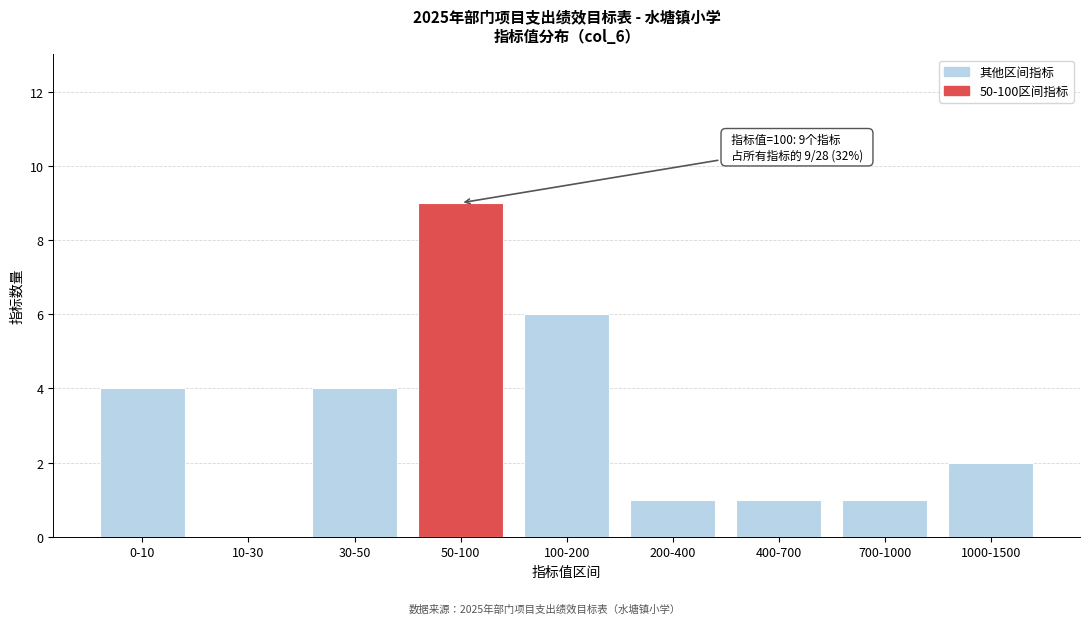

Reading left to right, list all the values displayed in this chart.

0-10=4	10-30=0	30-50=4	50-100=9	100-200=6	200-400=1	400-700=1	700-1000=1	1000-1500=2